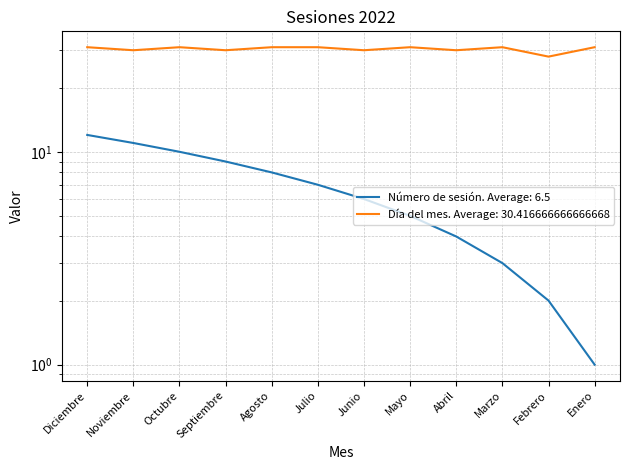

At which label is Número de sesión closest to 6?

Junio